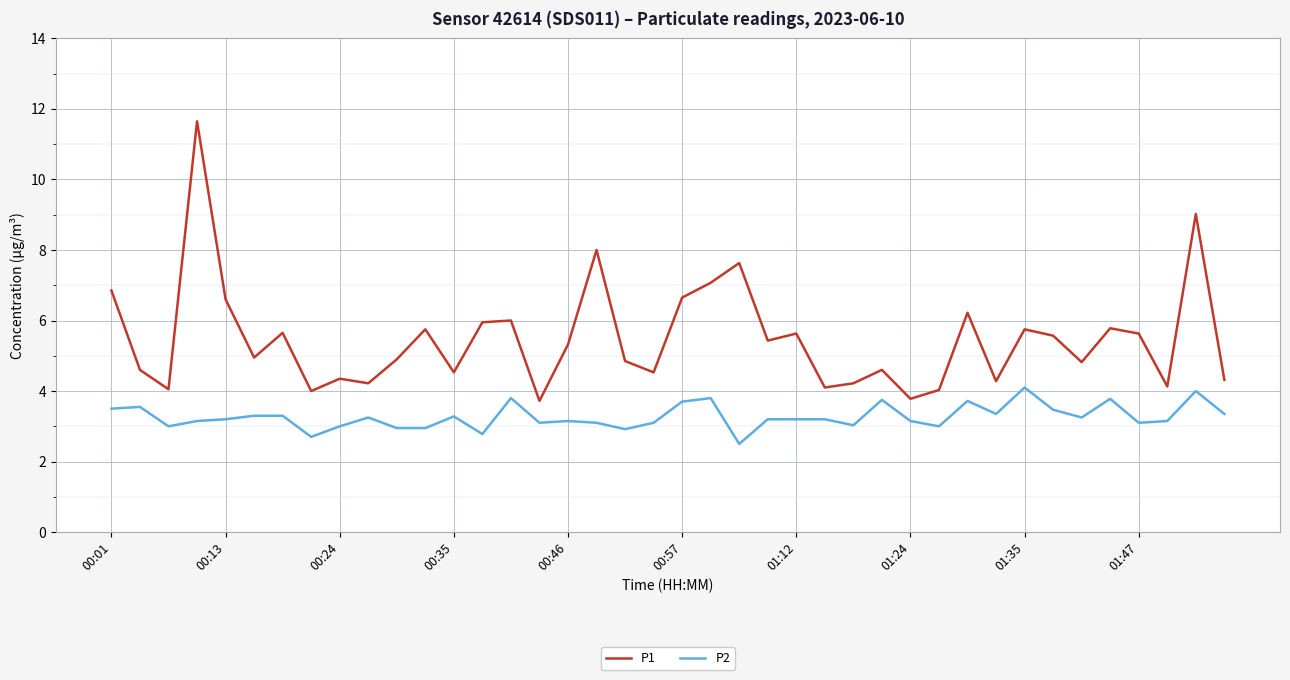

How many categories are shown in the chart?

40